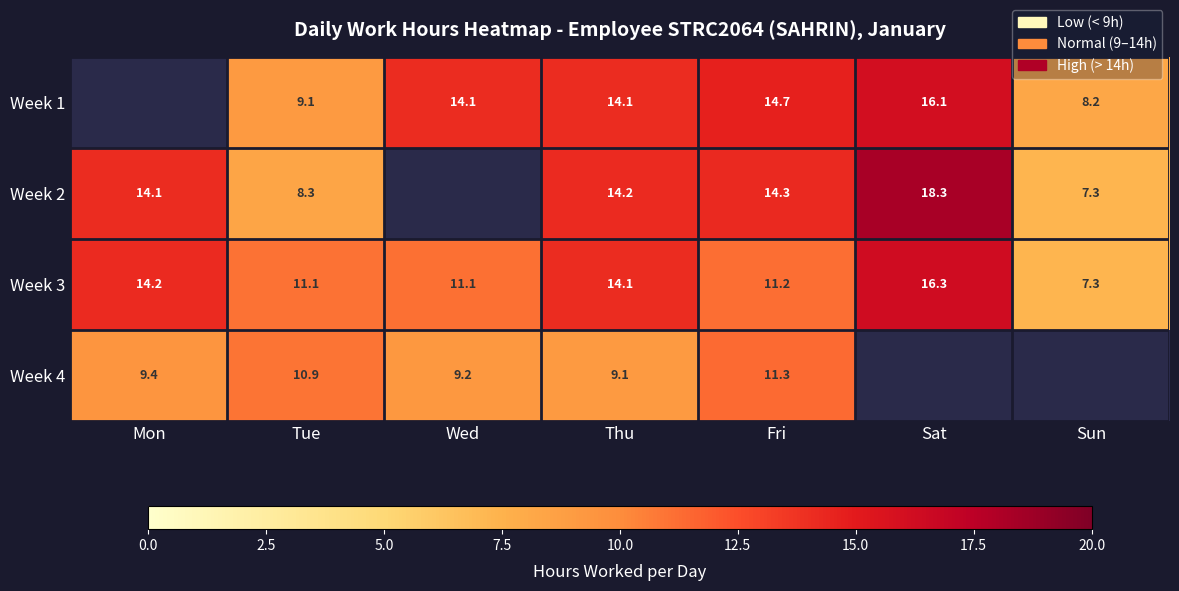

The value of Week 3 at Mon is 4.1. True or false?

False